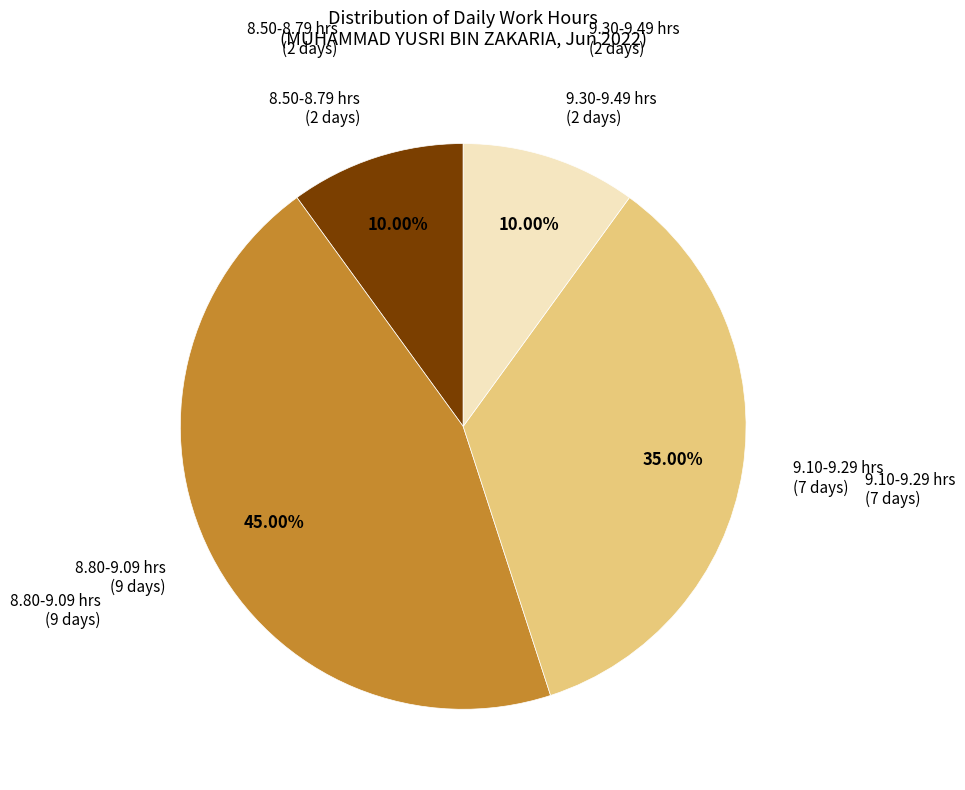

Is there any slice that represents more than half of the pie?

No